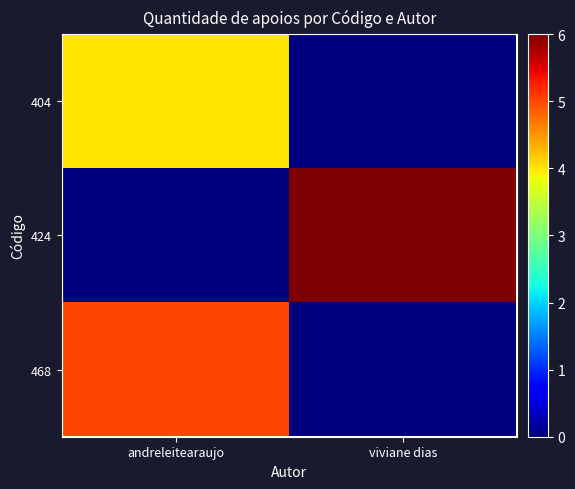

What is the difference between the highest and lowest values at viviane dias?

6